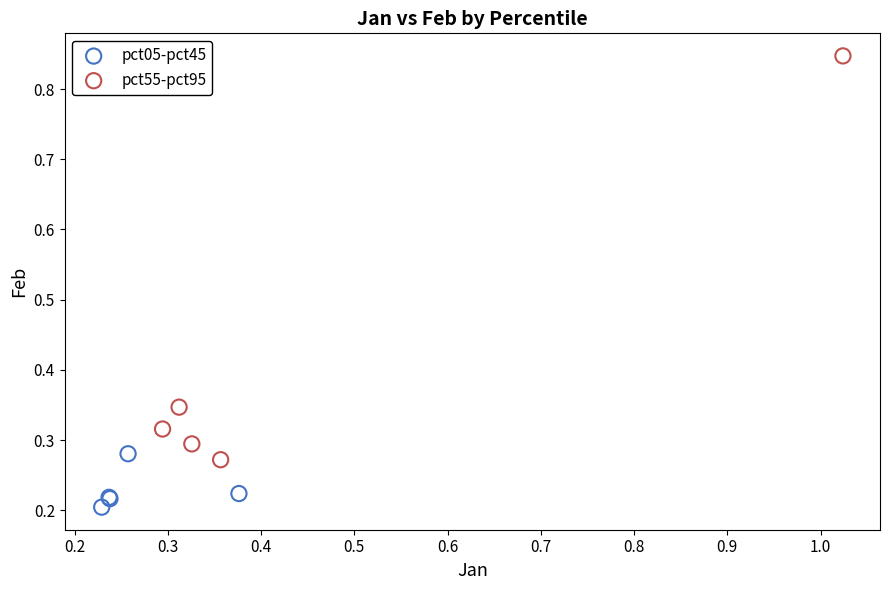

Which series has the widest spread of Y values?

pct55-pct95